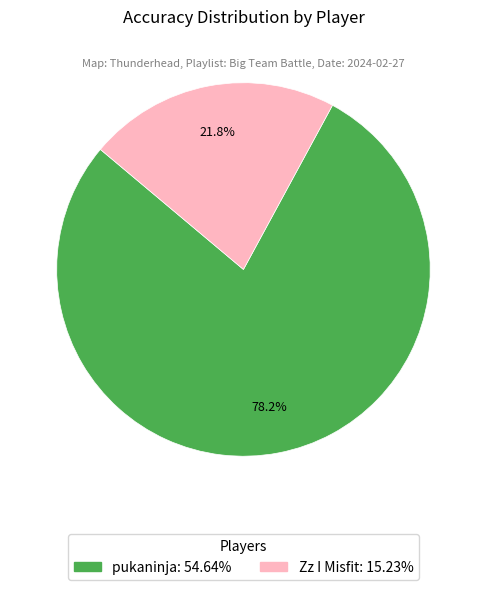

Does Zz I Misfit represent more than half of the total?

No